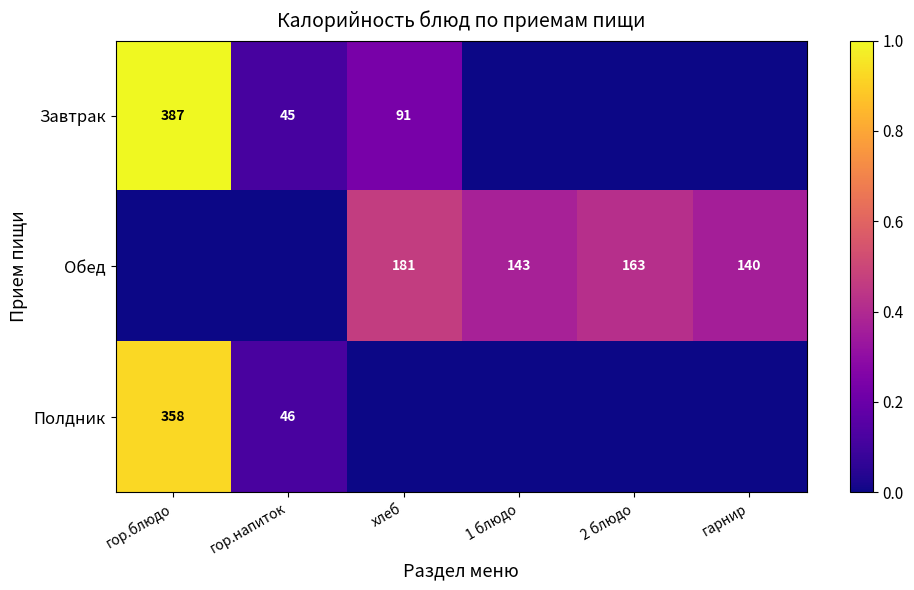

True or false: Завтрак has a value of 1.4 at гор.блюдо.

False